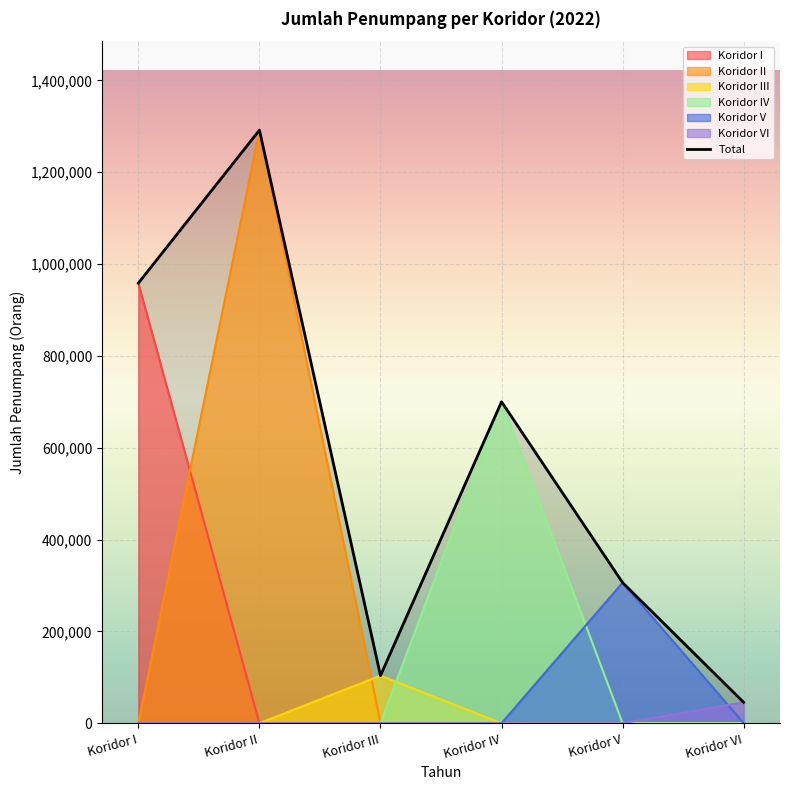

What is the change in value from Koridor IV to Koridor V?

-393964